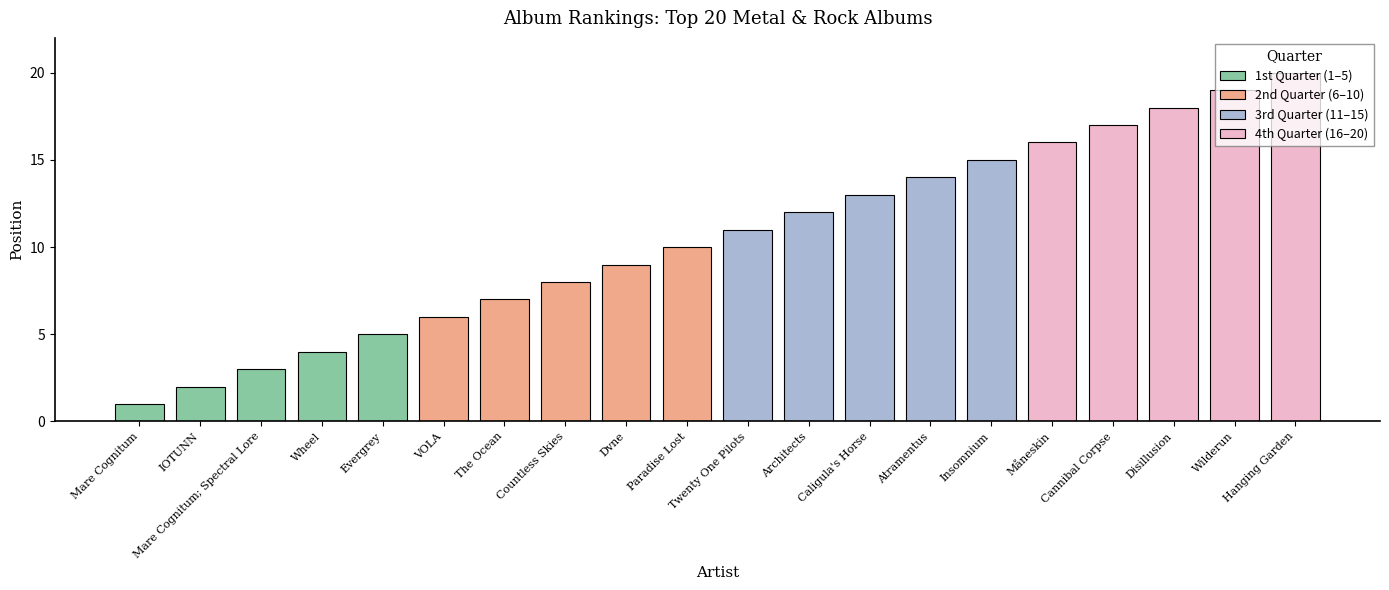

What is the change in value from Twenty One Pilots to Architects?

+1